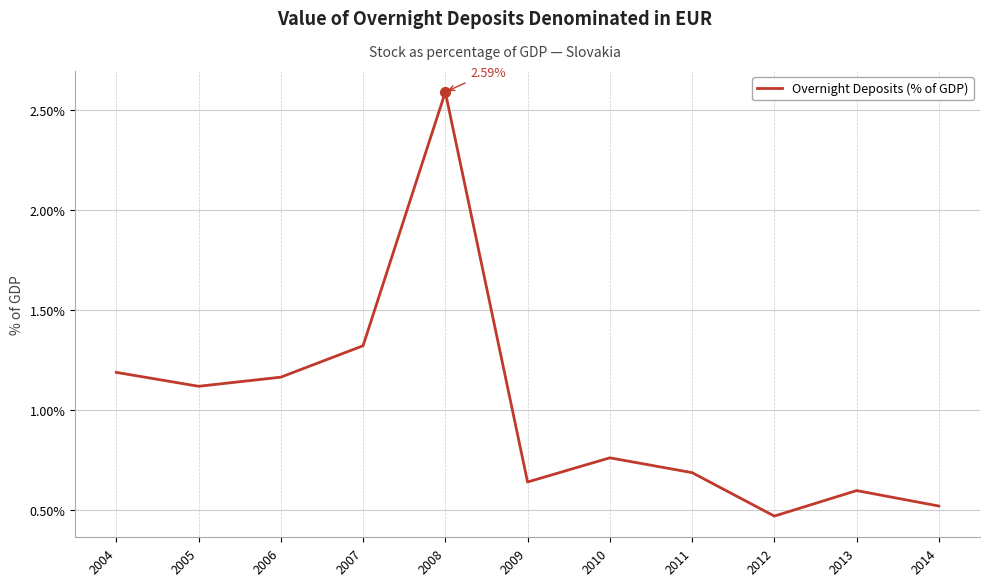

At which category does the data reach its first local peak?

2008